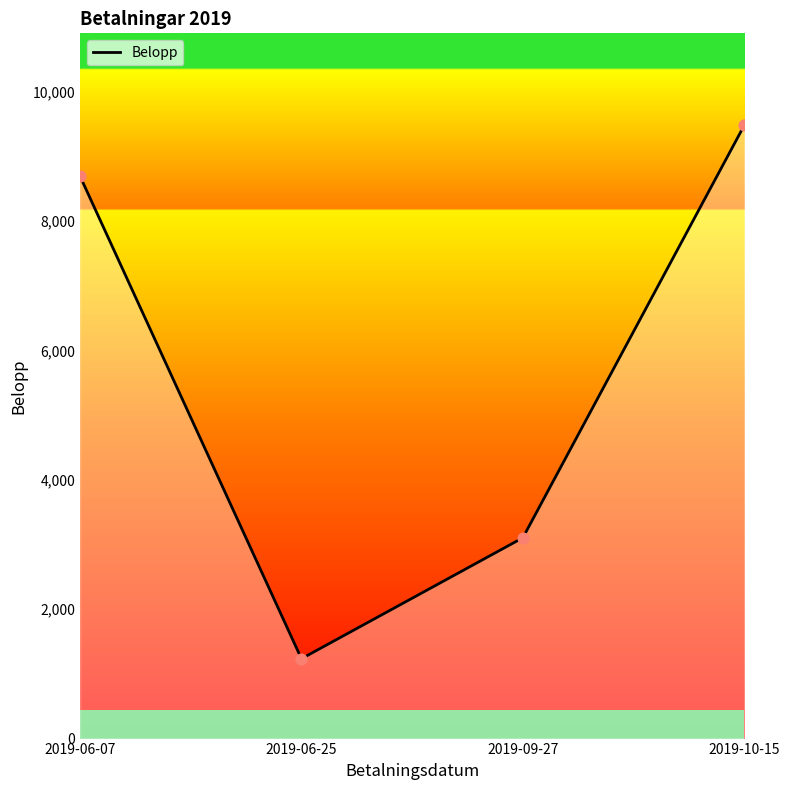

What is the change in value from 2019-06-07 to 2019-09-27?

-5587